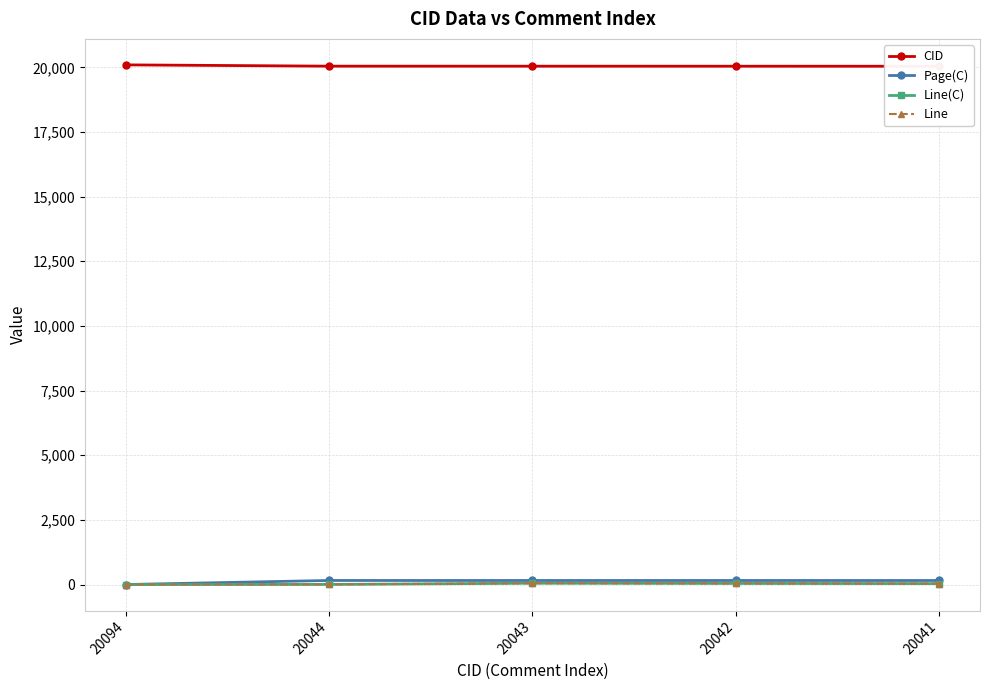

In Line(C), how many points are higher than both neighbors (excluding endpoints)?

1